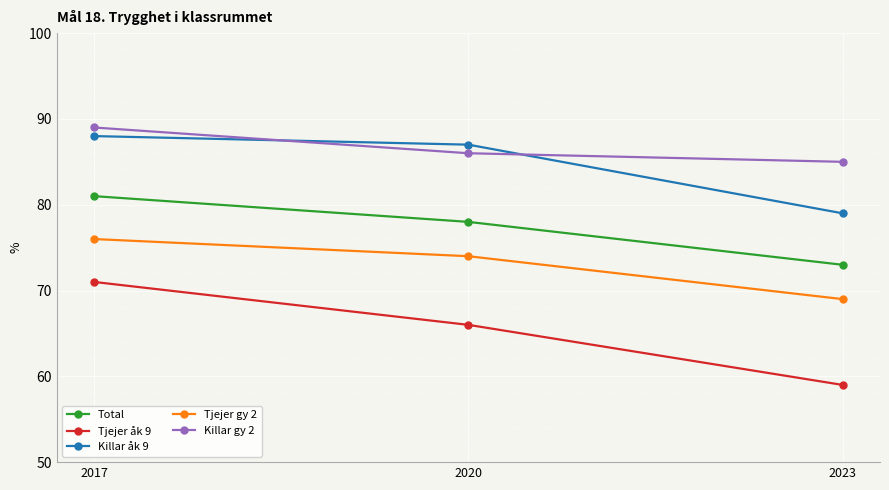

Which series has the widest spread of values?

Tjejer åk 9